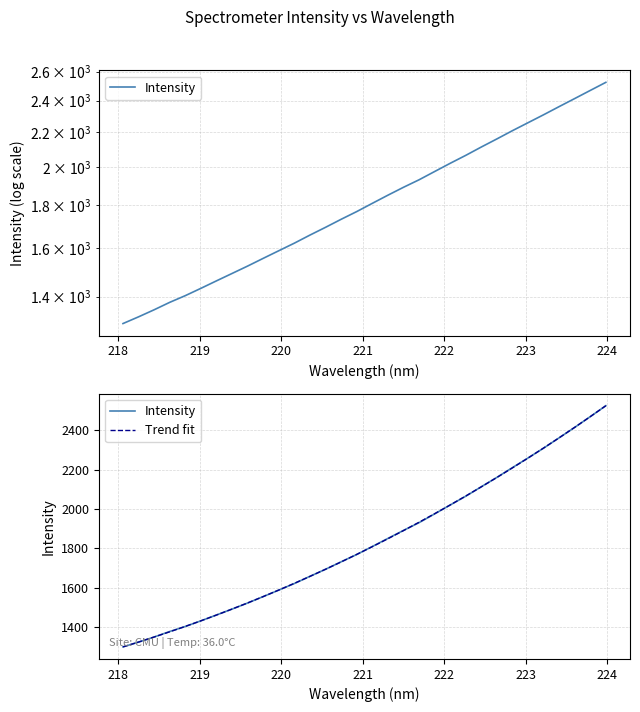

How many lines are shown in the chart?

2